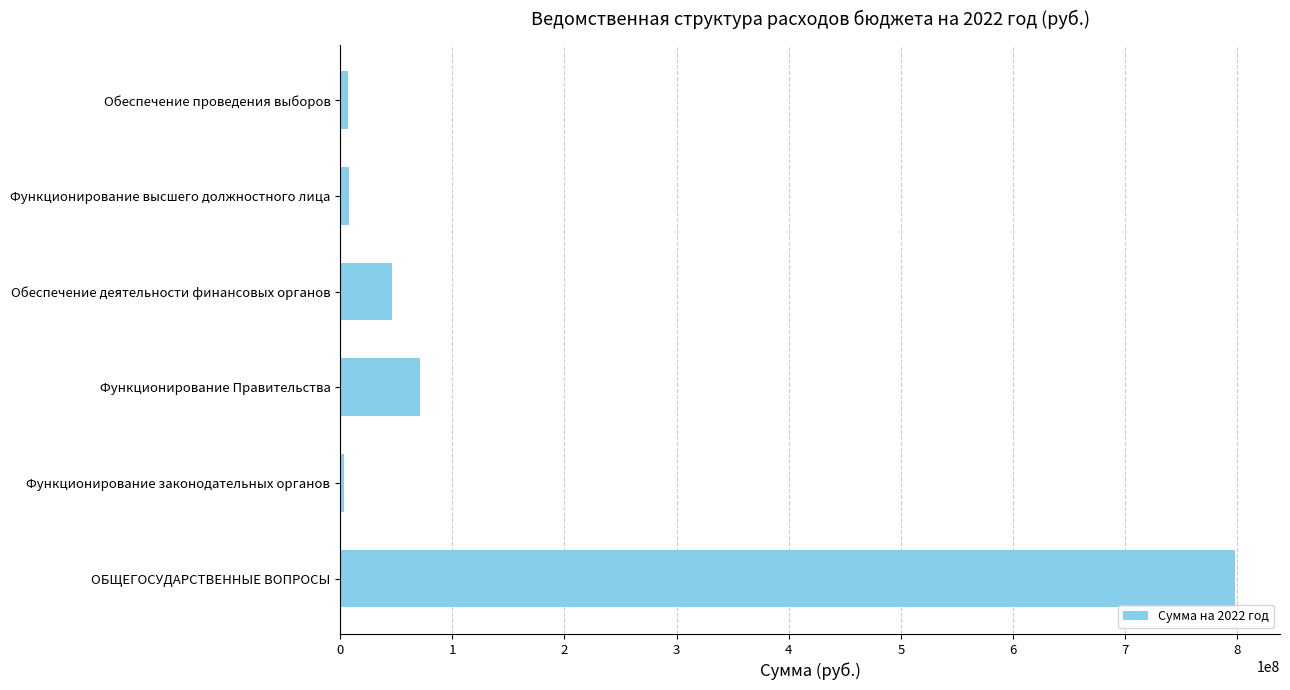

How many values exceed 45975617?

3